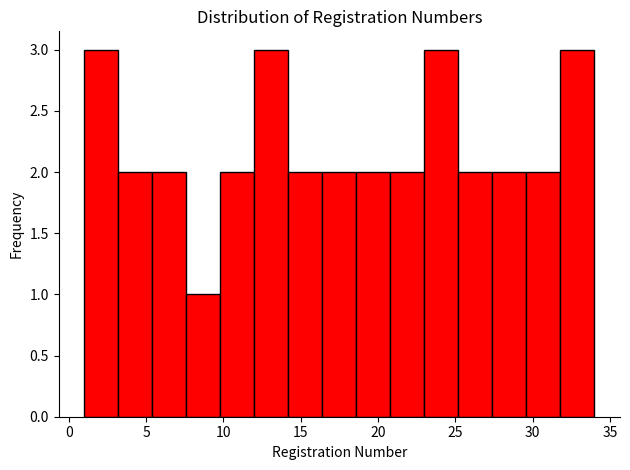

What is the height of the bar covering 5.4 to 7.6 on the x-axis? Neither the bar edges nor the heights are printed on the chart, so give them approximately, as read against the axes.

2